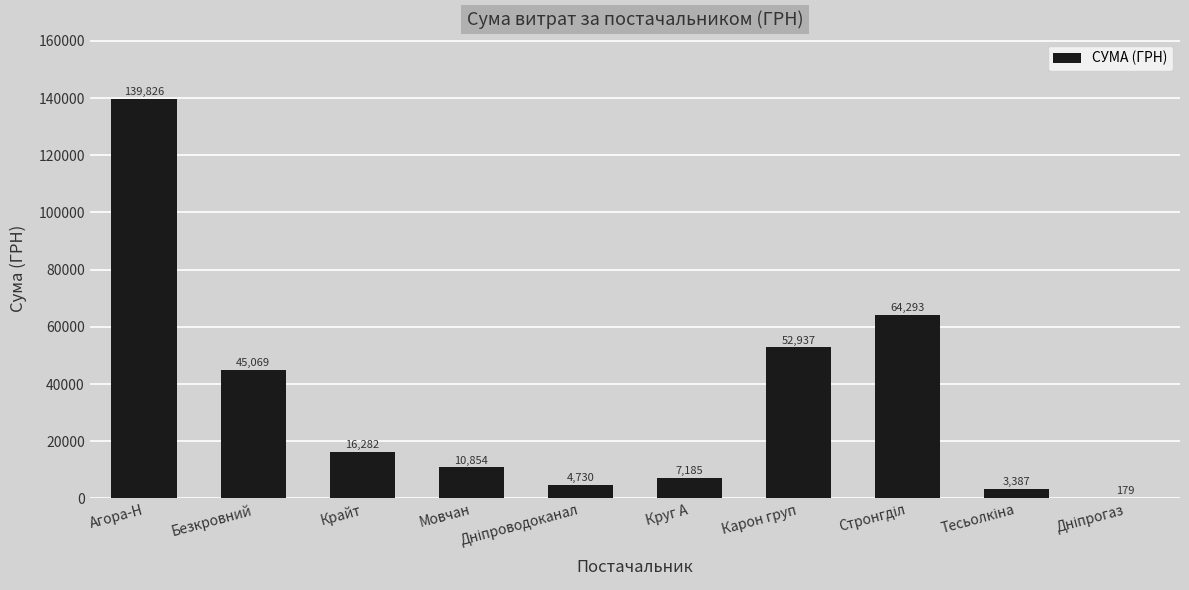

What is the maximum value shown in the chart?

139826.4